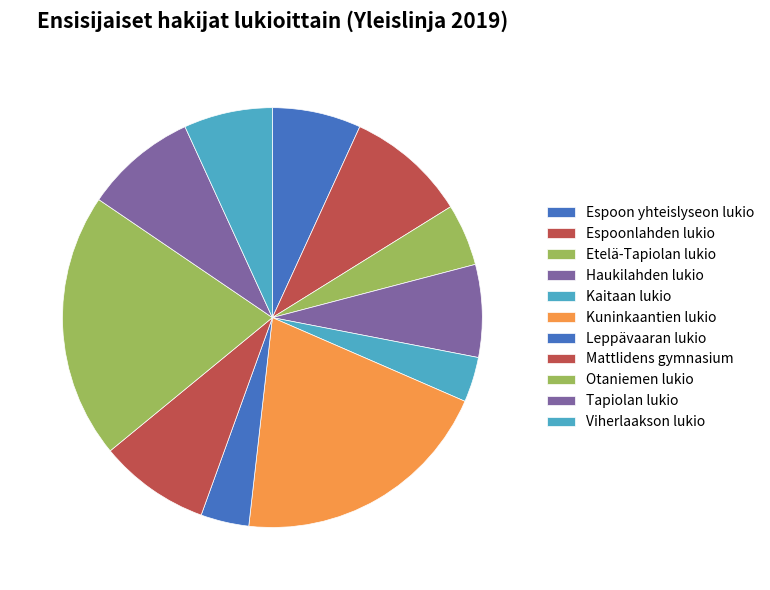

How many slices are in this pie chart?

11